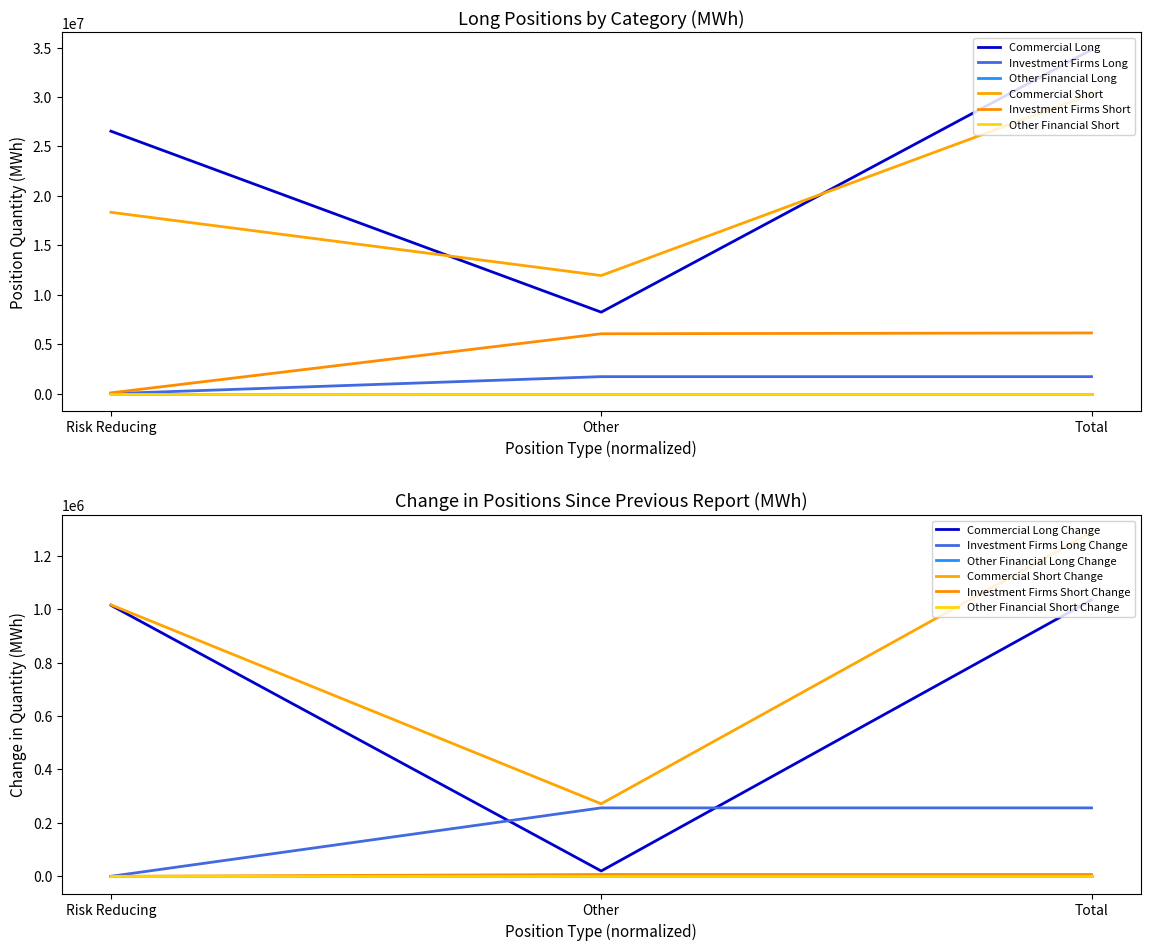

What is the value of the Commercial Long (Total) point at the 3rd from the left?

34783961